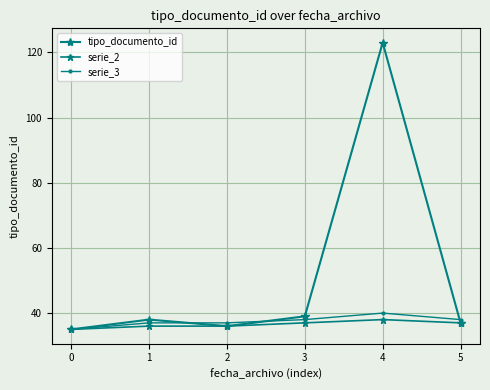

Which has a higher value, 2 or 0?

2